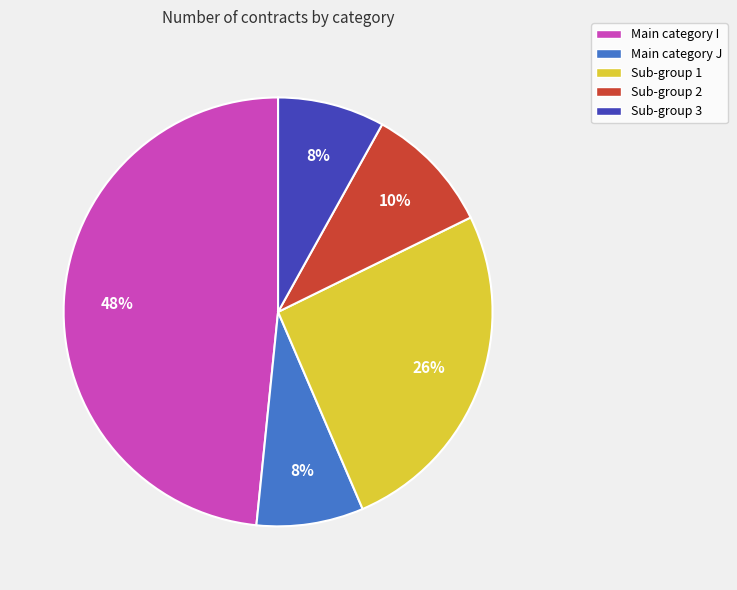

Which slice is the largest?

Main category I